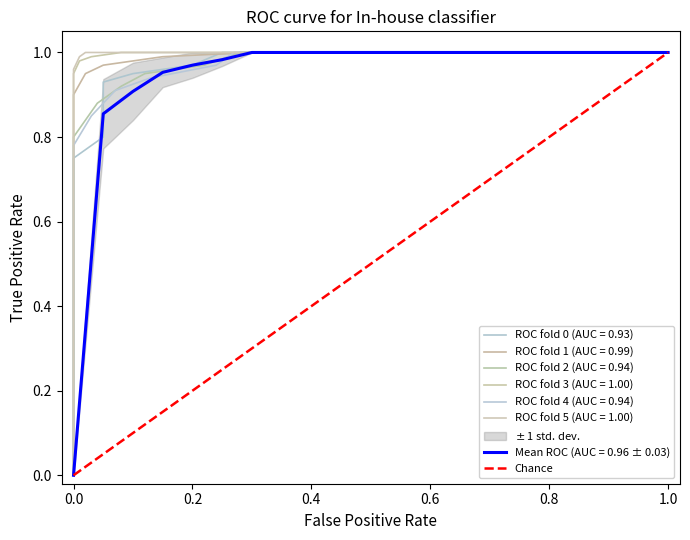

Does the chart have visible grid lines?

No